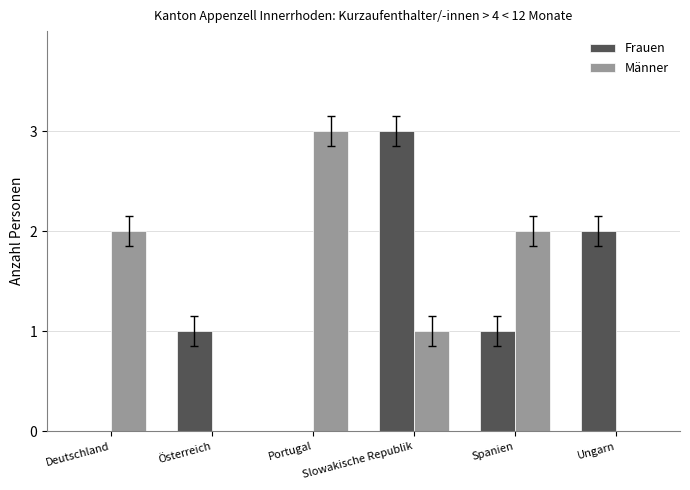

Is it true that Männer equals 0 at Slowakische Republik?

False